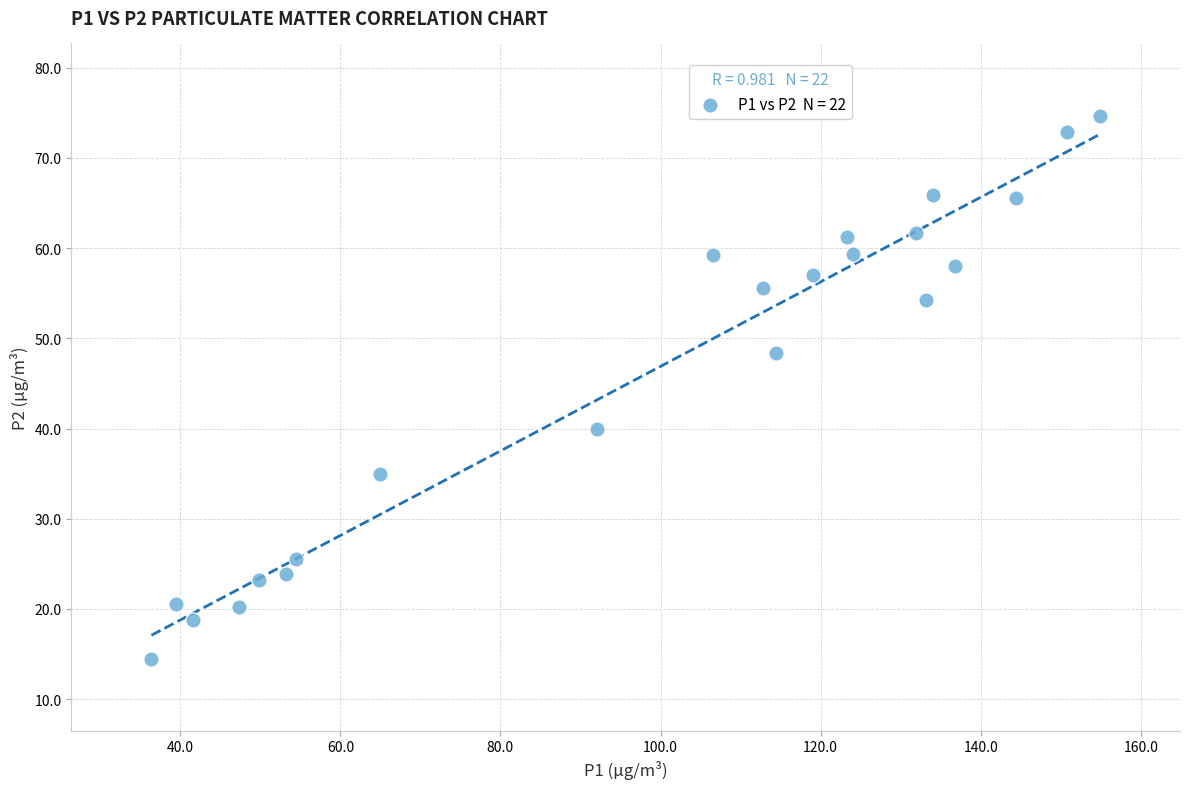

What is the range of X values (max minus min)?

118.5